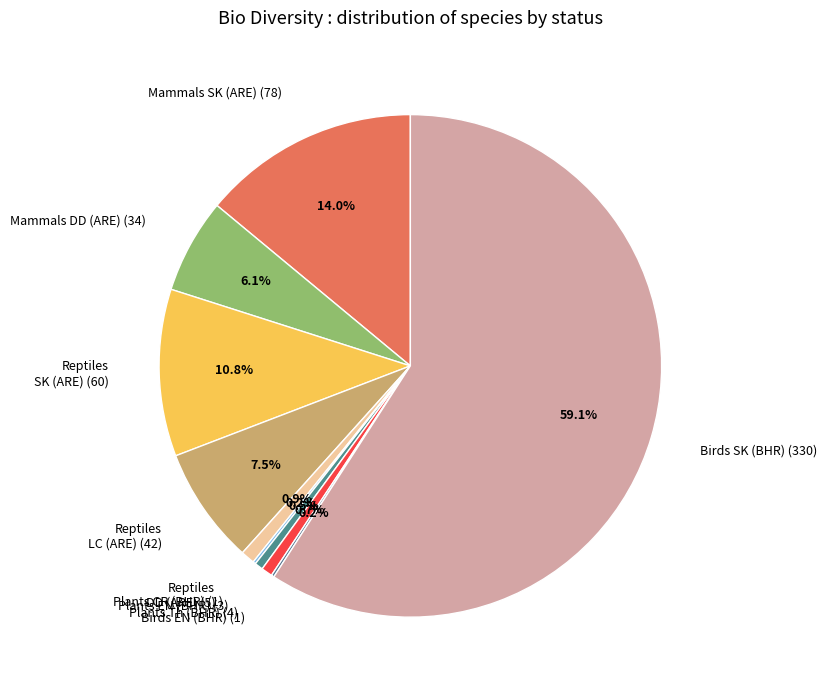

Which has a higher value, Reptiles LC (ARE) (42) or Birds SK (BHR) (330)?

Birds SK (BHR) (330)